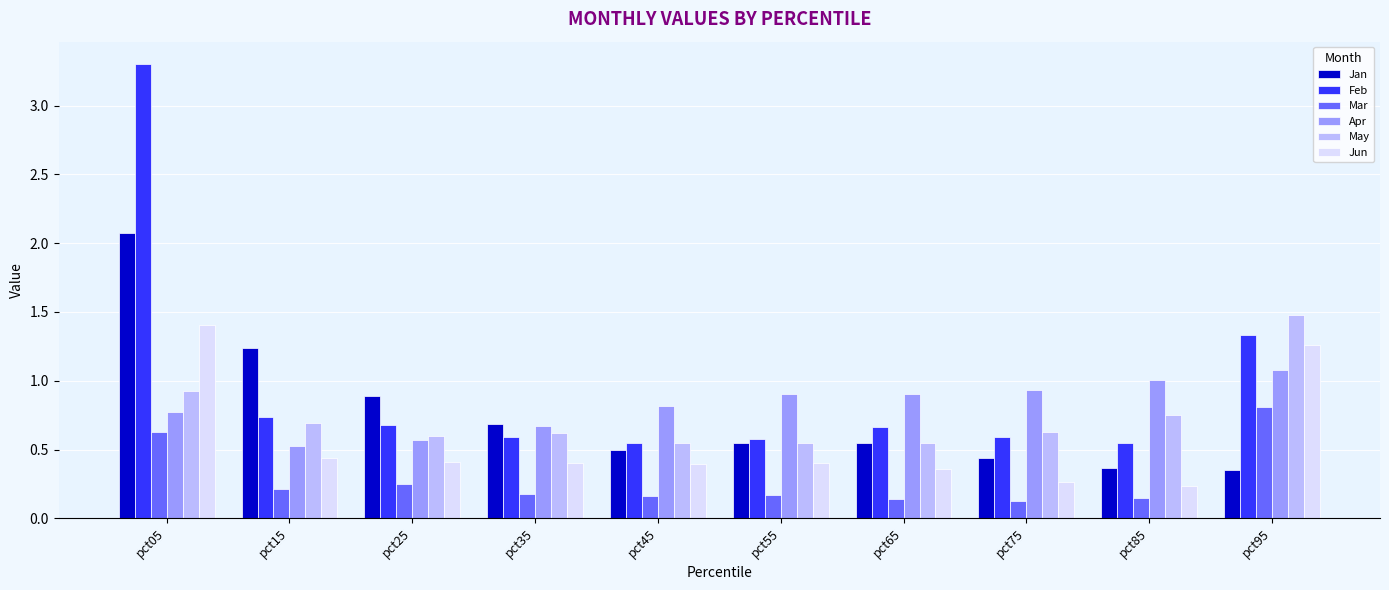

How many categories are shown in the chart?

10